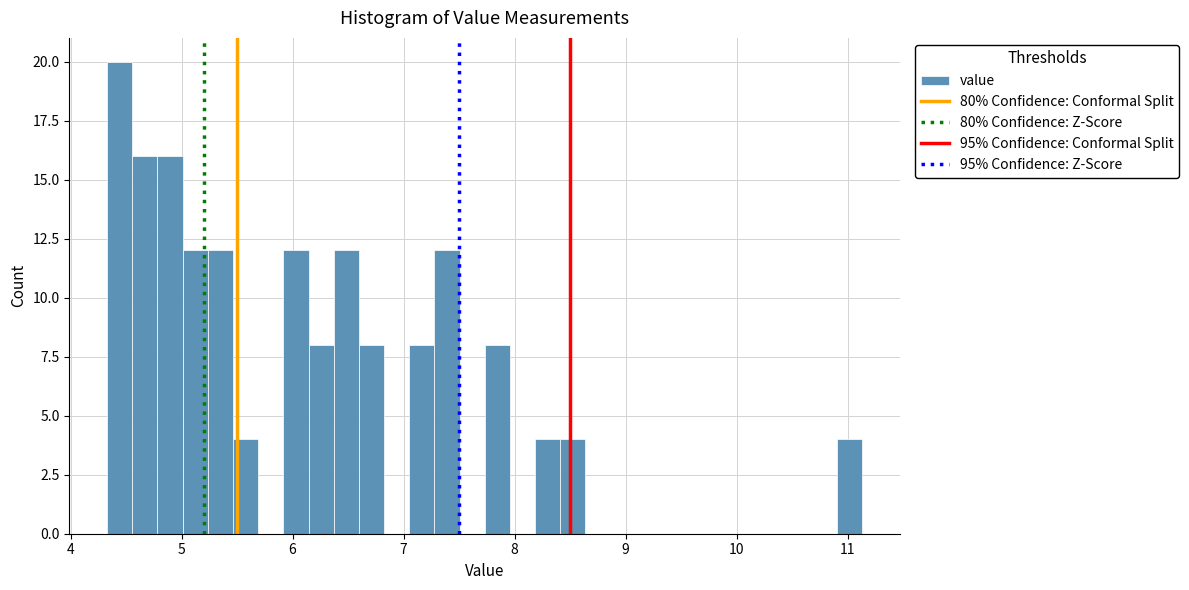

Around what value on the x-axis is the tallest bar? Give the approximate position of its centre, as read against the axis.

4.4